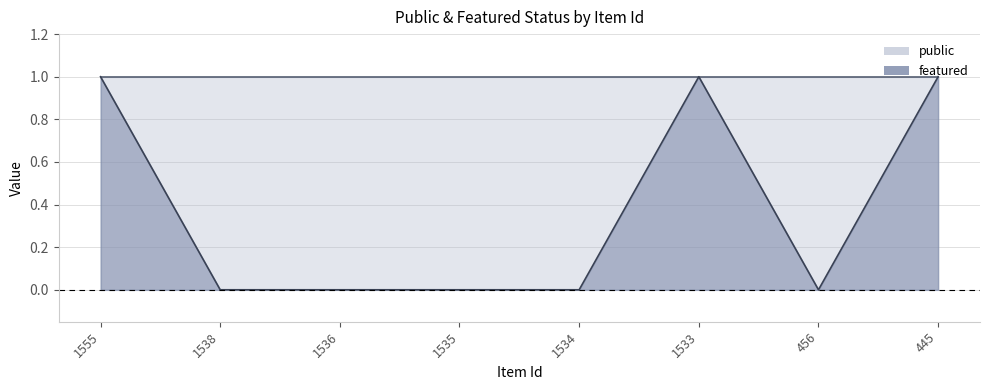

Reading right to left, what are all the values shown in this chart?

1	0	1	0	0	0	0	1